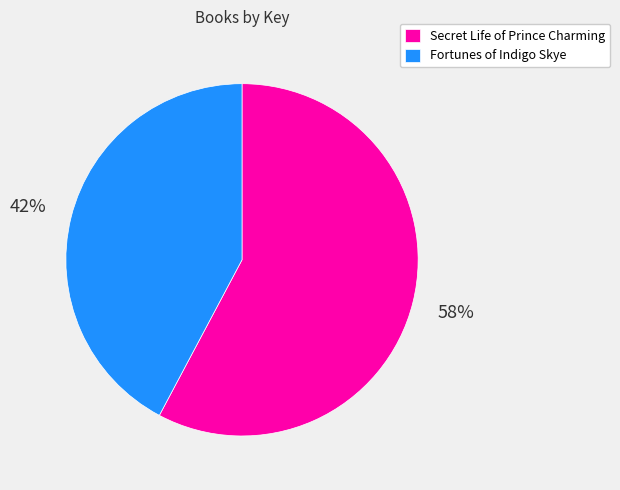

To the nearest percent, what is the difference between the Secret Life of Prince Charming and Fortunes of Indigo Skye slice percentages?

16%